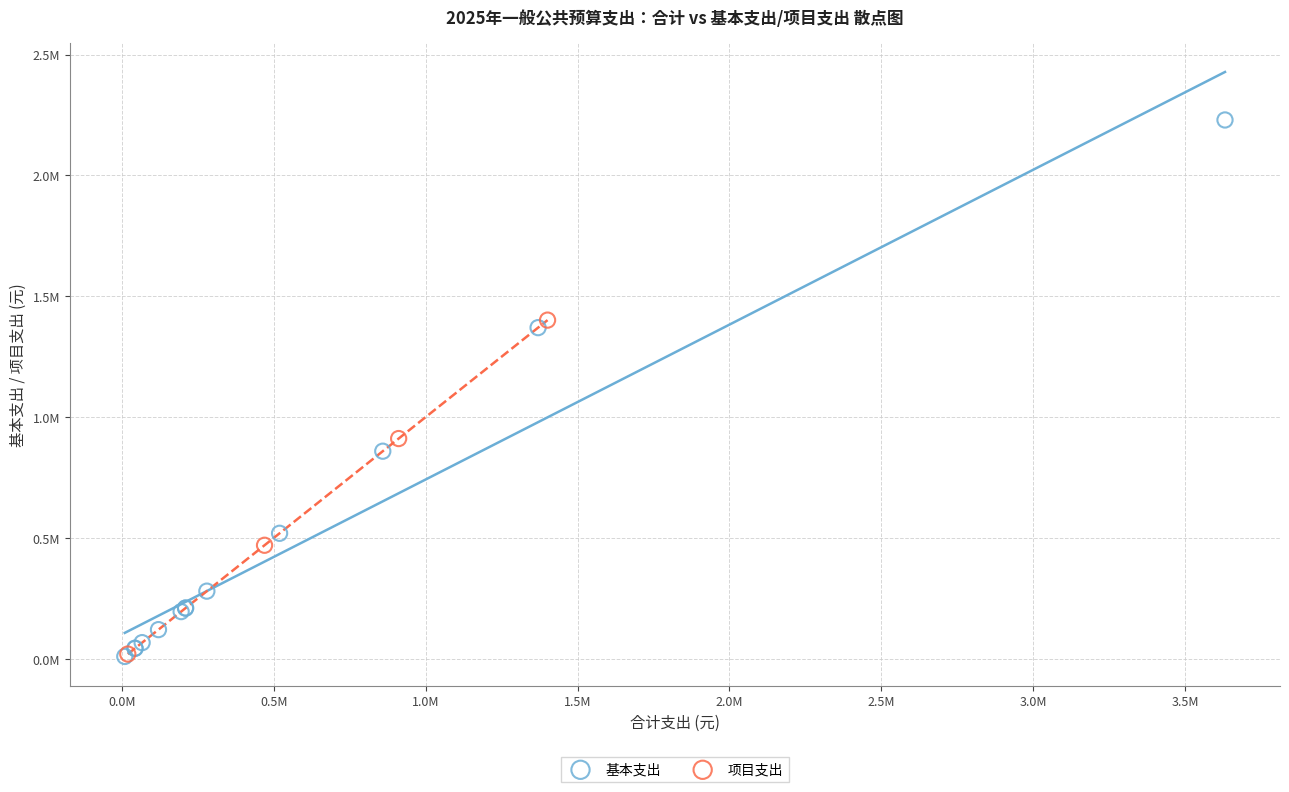

What are all the series names shown in the legend?

基本支出, 项目支出